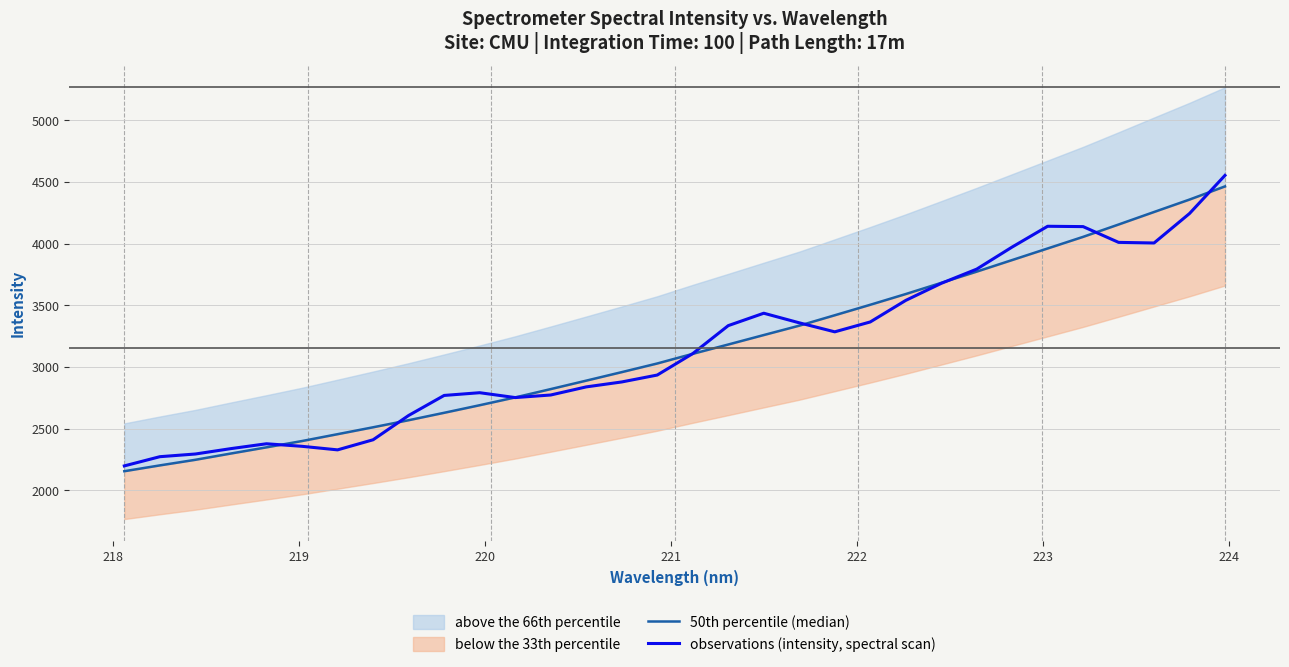

The observations (intensity, spectral scan) series shows 3843.2 at 217. True or false?

False